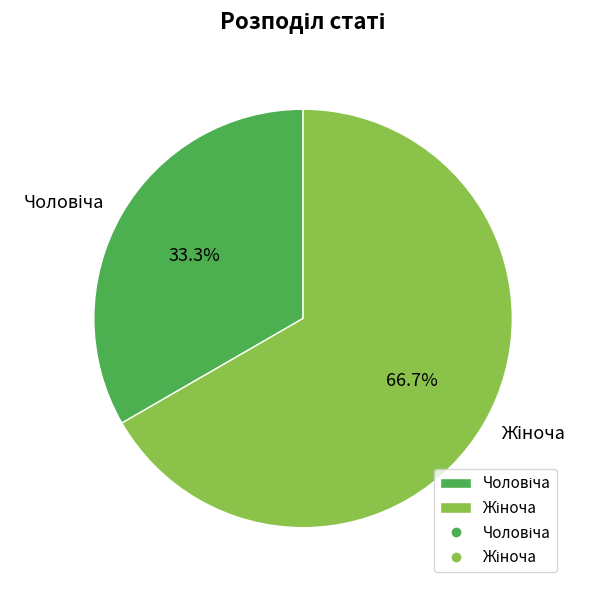

Does any single category account for the majority?

Yes